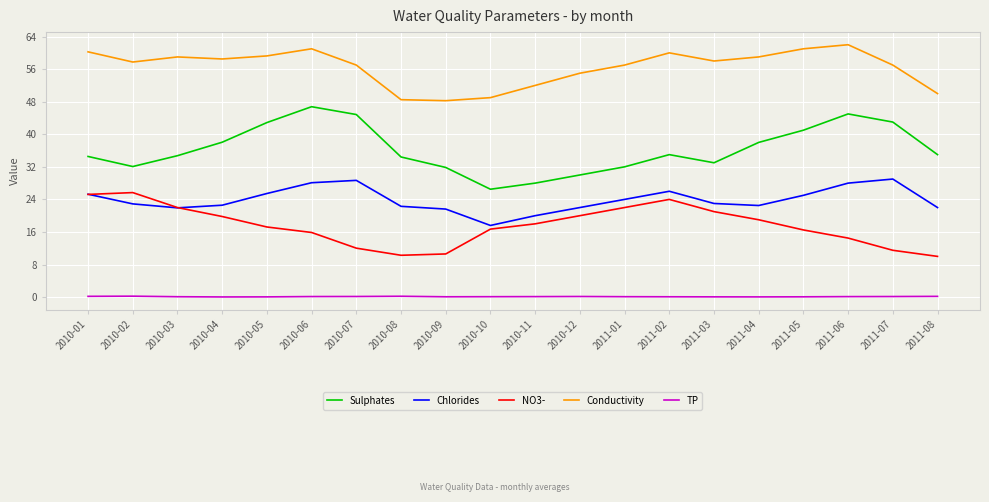

The Conductivity series shows 57.8 at 2010-02. True or false?

True